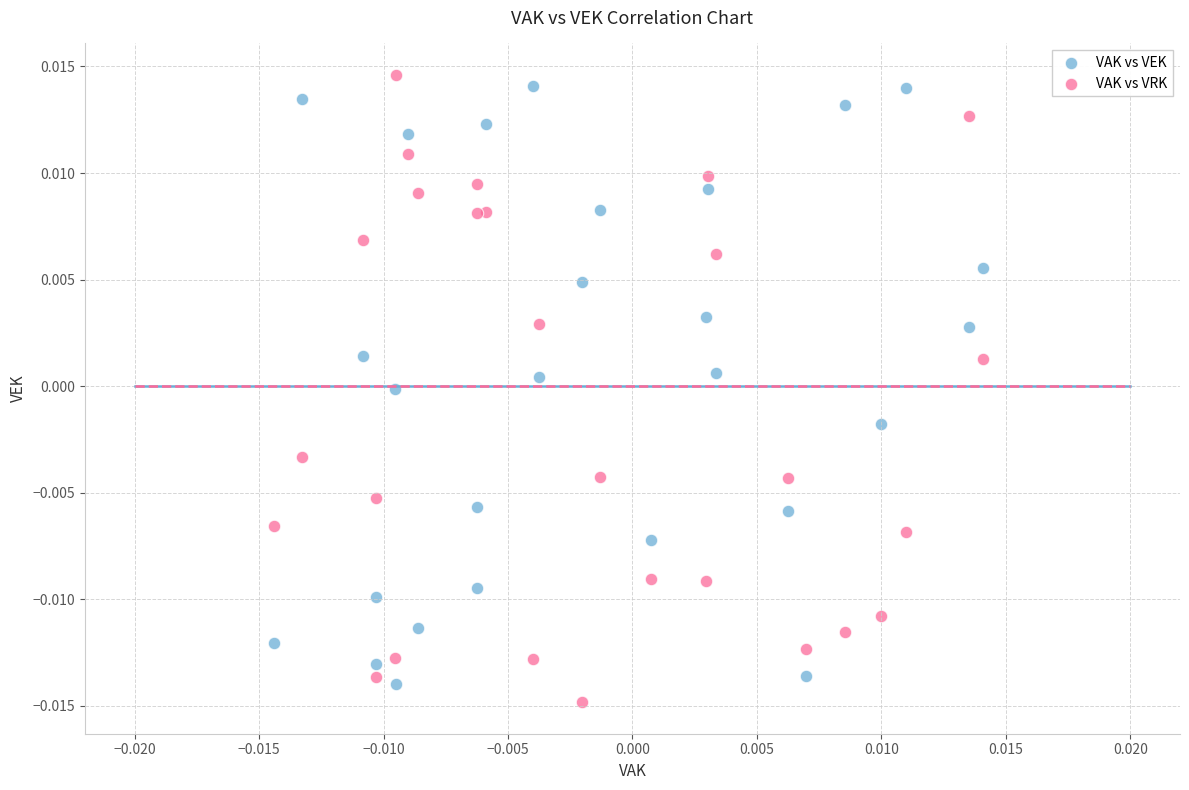

What are all the series names shown in the legend?

VAK vs VEK, VAK vs VRK